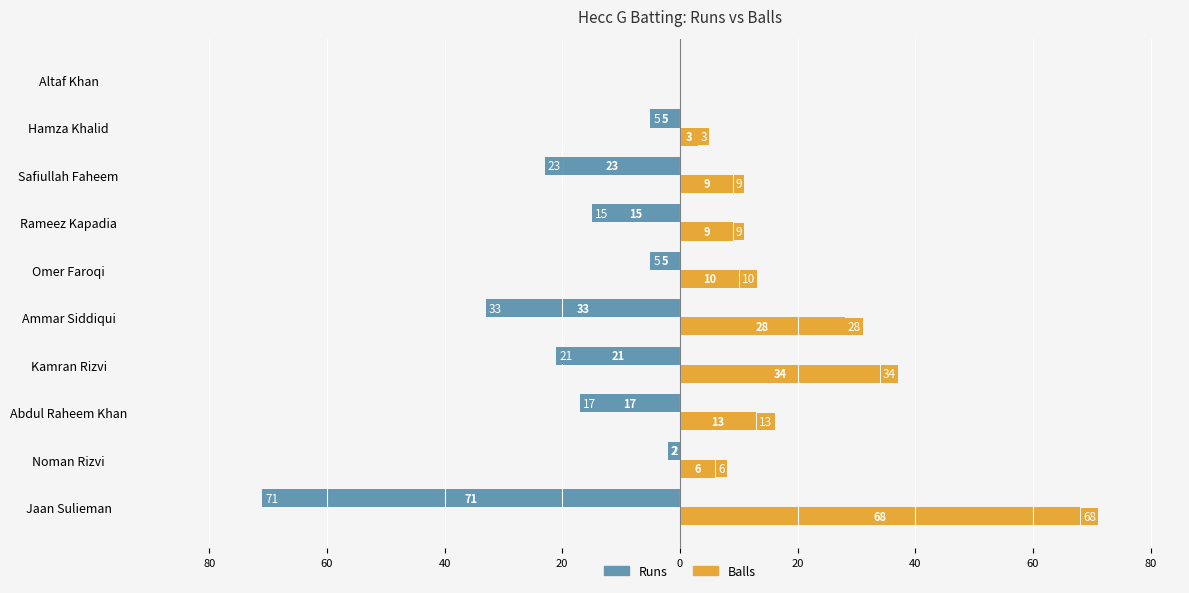

What are all the series names shown in the legend?

Runs, Balls